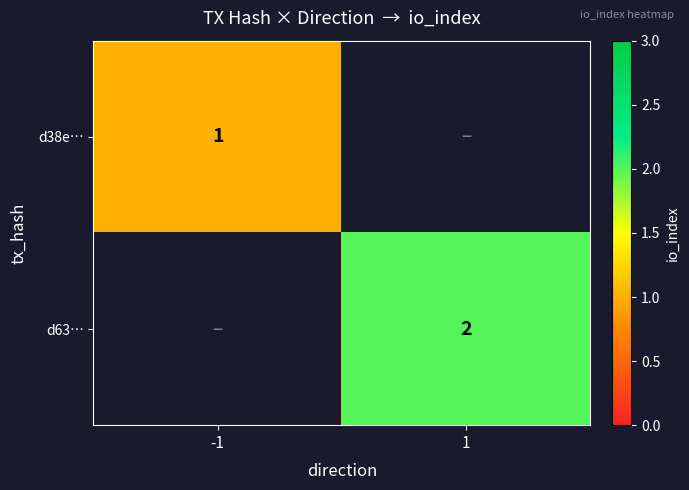

At how many categories does at least one series exceed 1?

1